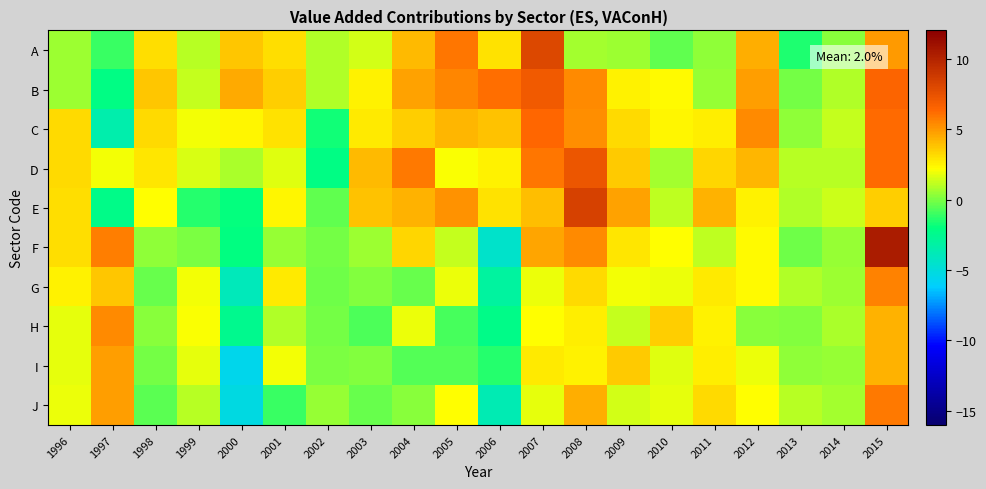

At how many categories does at least one series exceed 4?

12